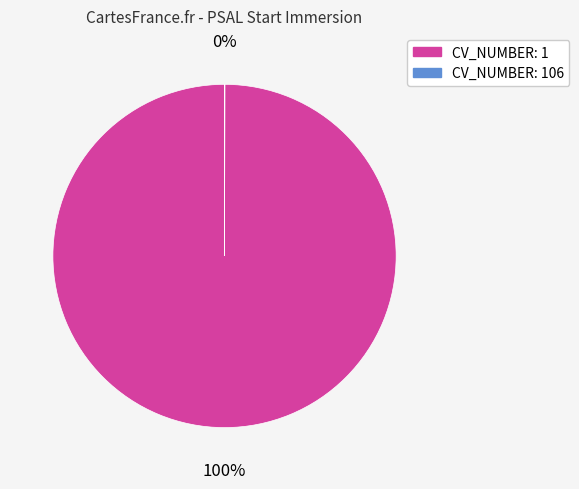

Is it true that CV_NUMBER: 1 is 100% of the pie?

True